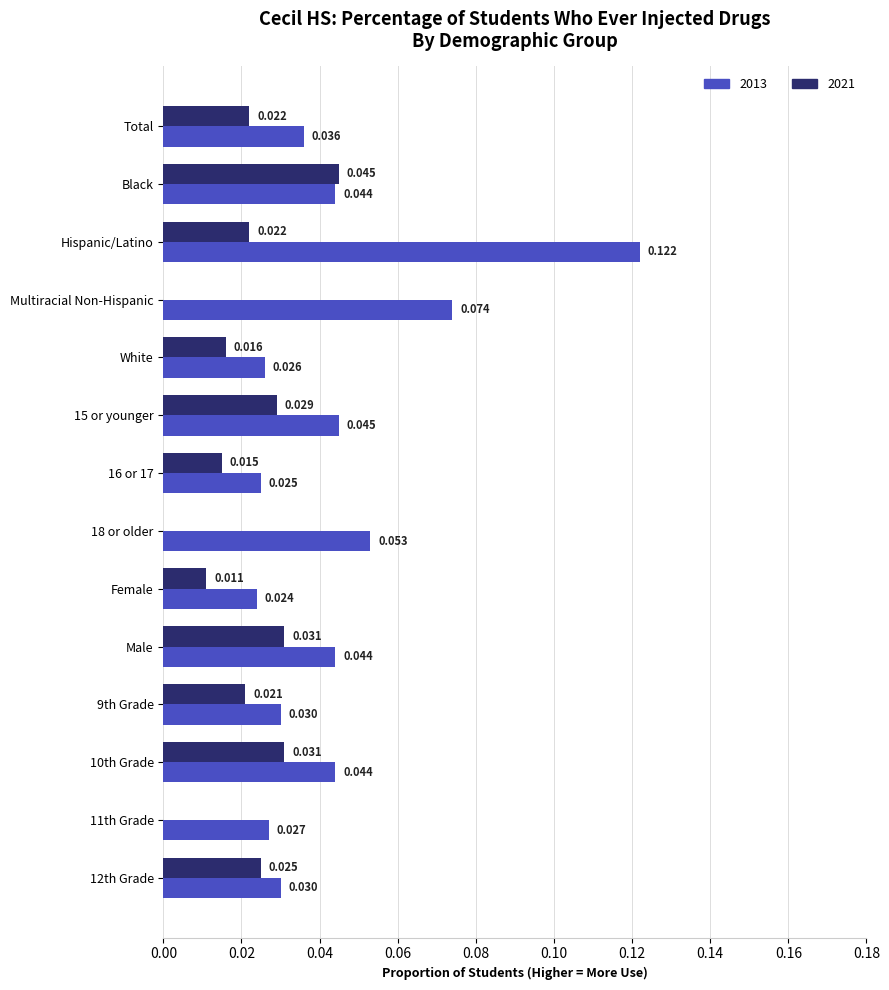

Is the value of 2013 at Total greater than the value of 2021 at 12th Grade?

Yes